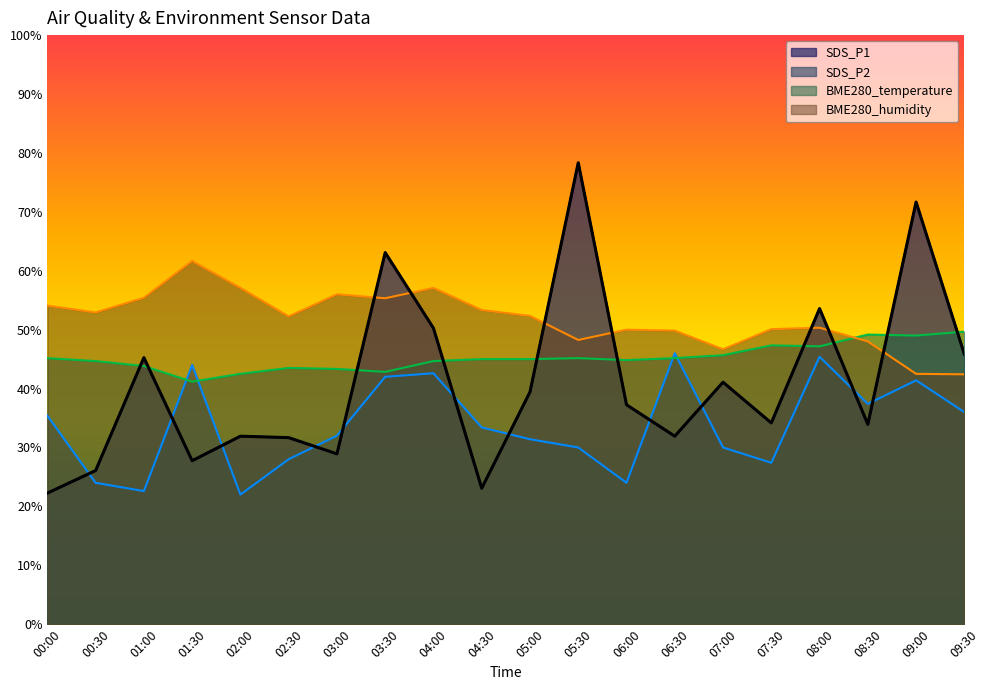

What is the smallest value displayed?

22.0